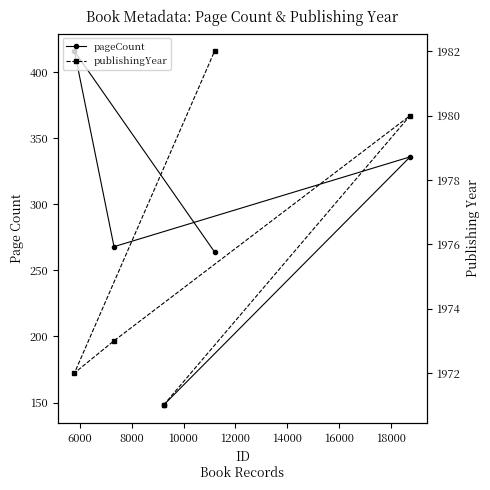

The pageCount series shows 96 at 6000. True or false?

False